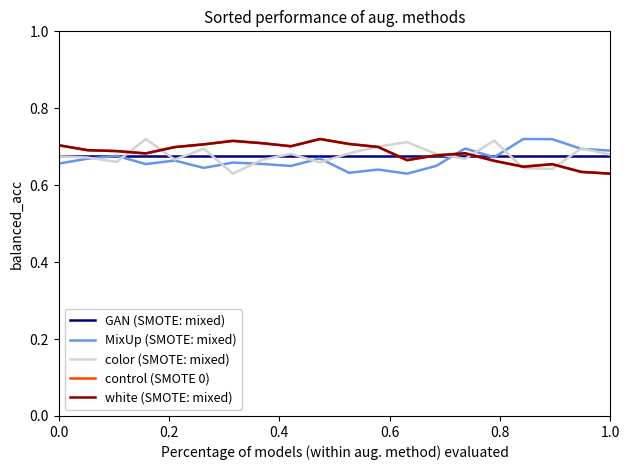

What is the minimum value shown in the chart?

0.6